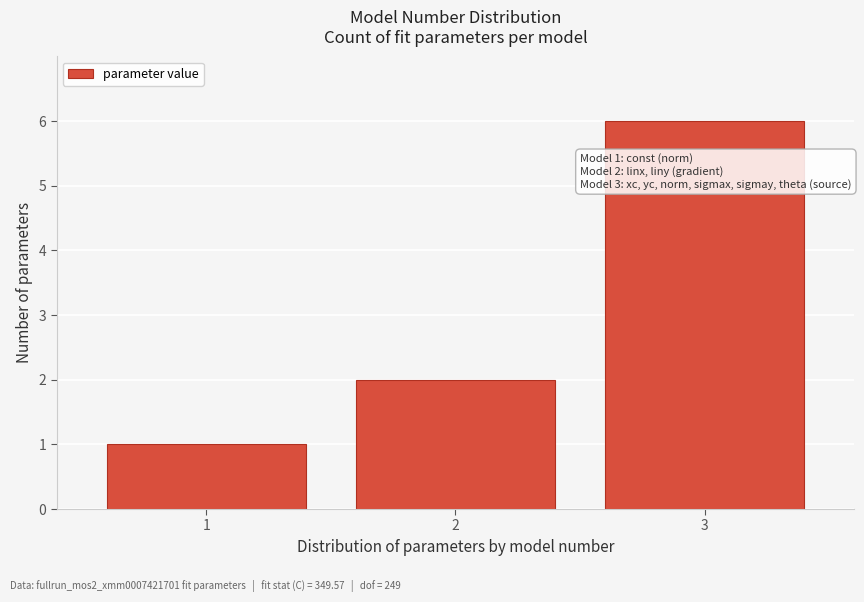

Reading left to right, what are all the values shown in this chart?

1	2	6